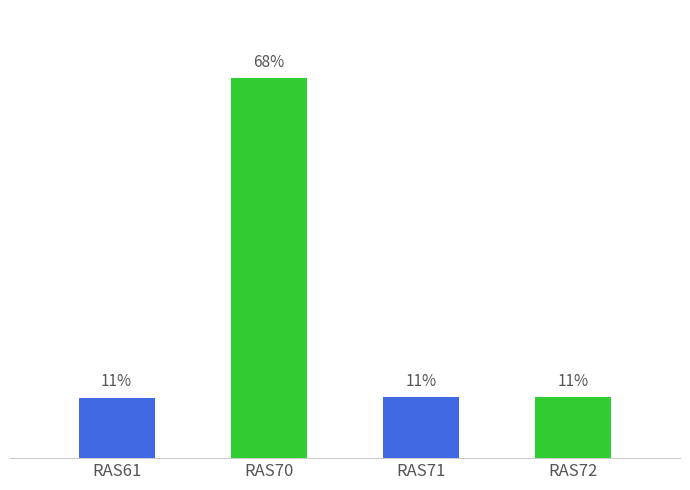

How many distinct data groups are displayed?

1